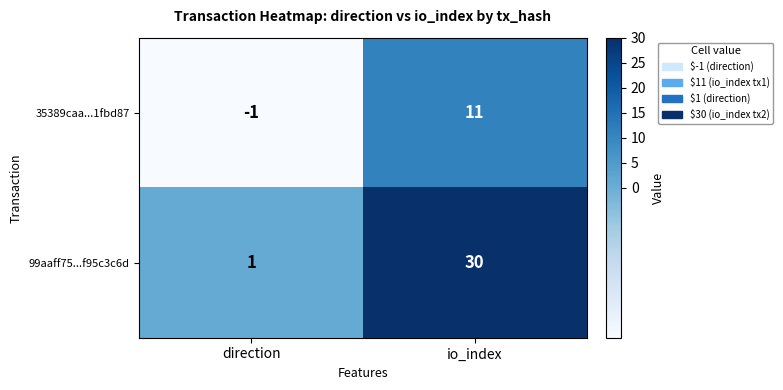

Which series has the widest spread of values?

99aaff75...f95c3c6d